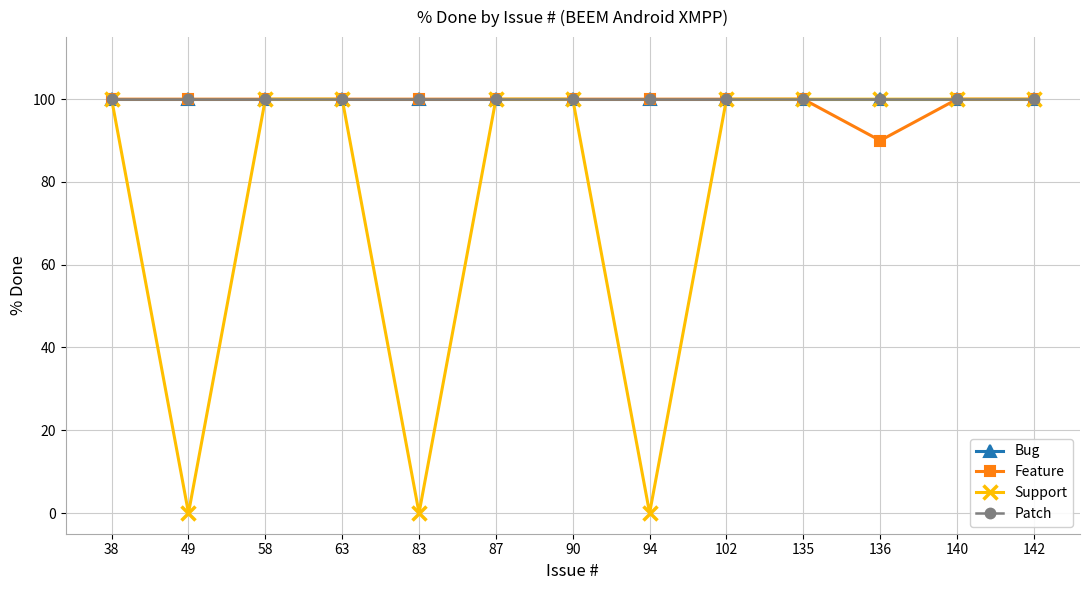

Reading left to right, list all the values displayed in this chart.

Bug: 38=100	49=100	58=100	63=100	83=100	87=100	90=100	94=100	102=100	135=100	136=100	140=100	142=100
Feature: 38=100	49=100	58=100	63=100	83=100	87=100	90=100	94=100	102=100	135=100	136=90	140=100	142=100
Support: 38=100	49=0	58=100	63=100	83=0	87=100	90=100	94=0	102=100	135=100	136=100	140=100	142=100
Patch: 38=100	49=100	58=100	63=100	83=100	87=100	90=100	94=100	102=100	135=100	136=100	140=100	142=100